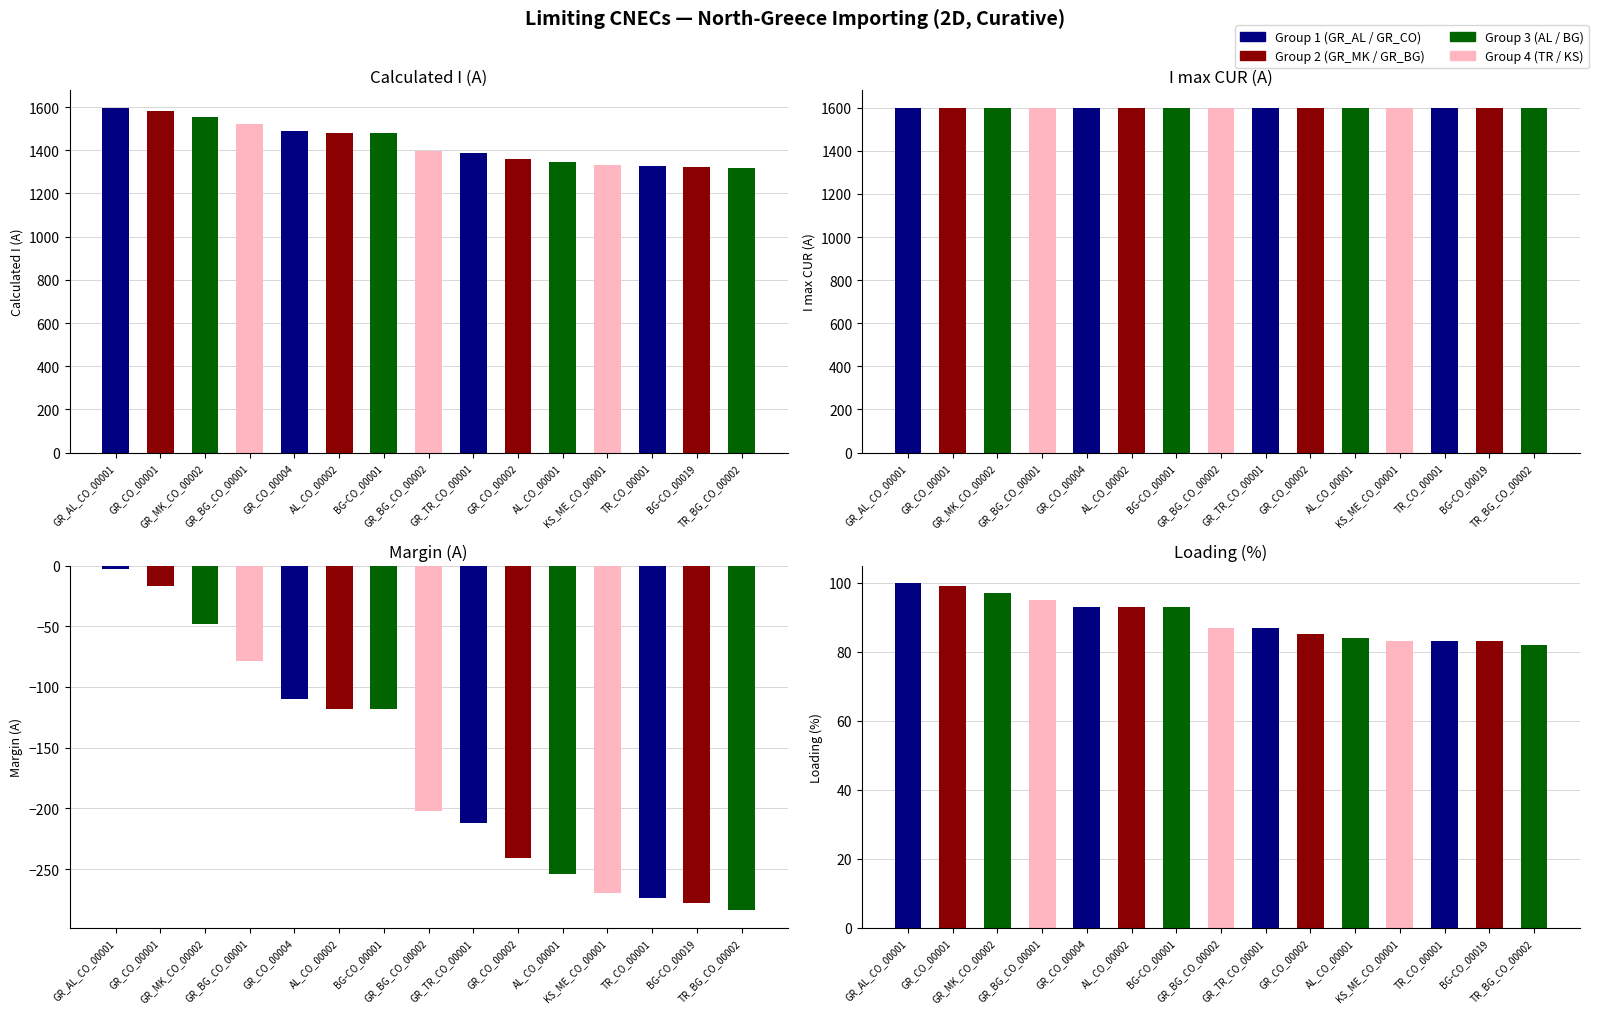

Which series has the widest spread of values?

Calculated I (A)